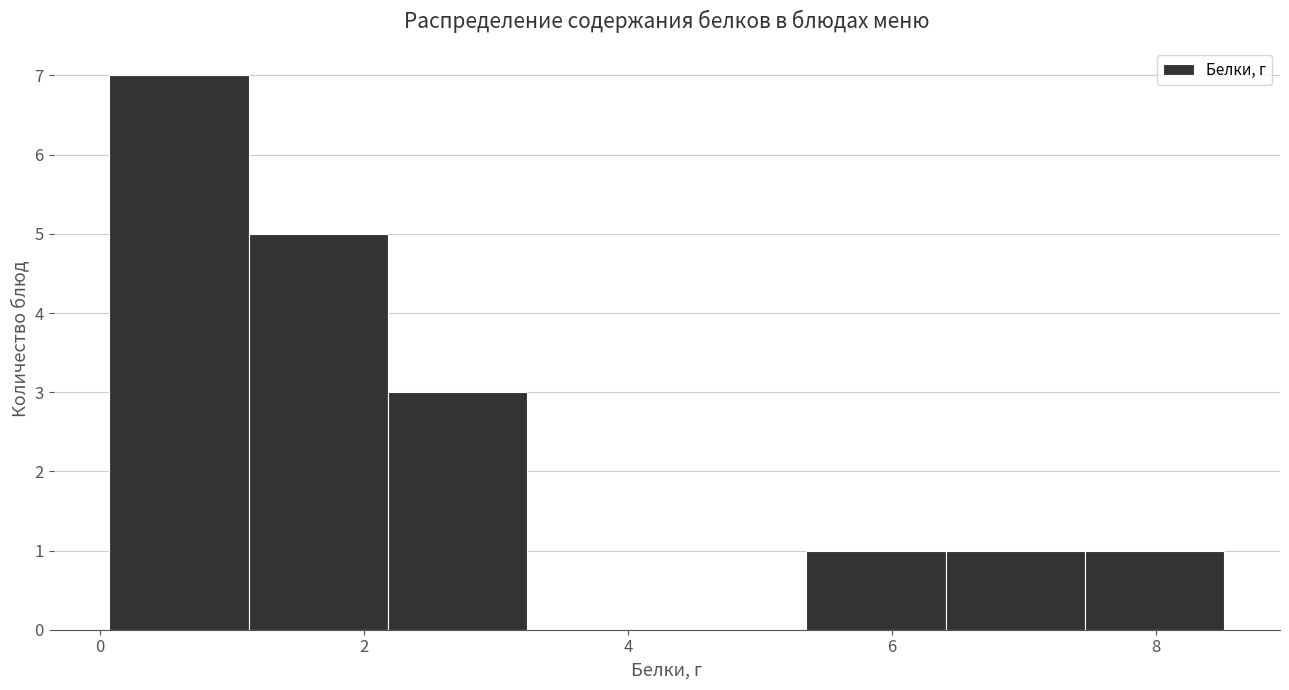

Reading left to right, transcribe this chart: for each bar, give the range it covers on the x-axis and its height. Neither the bar edges nor the heights are printed on the chart, so give them approximately, as read against the axes.

0.0 to 1.2: 7
1.2 to 2.2: 5
2.2 to 3.2: 3
3.2 to 4.2: 0
4.2 to 5.4: 0
5.4 to 6.4: 1
6.4 to 7.4: 1
7.4 to 8.6: 1